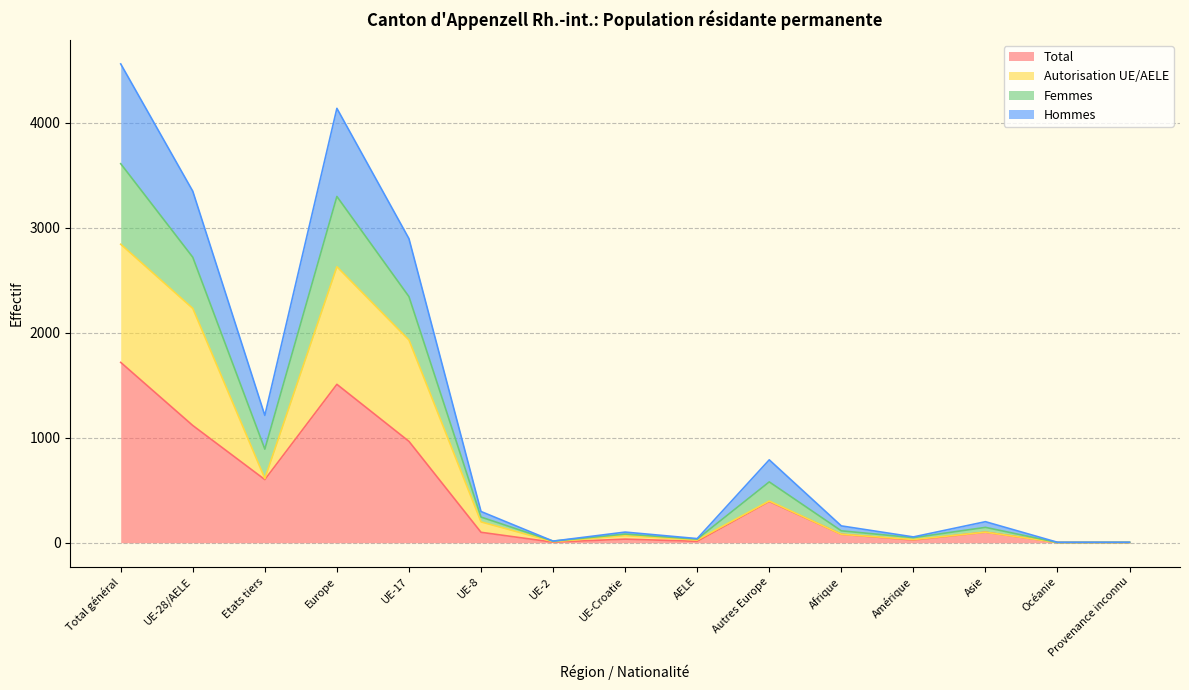

Is the value of Hommes at Asie greater than the value of Total at Europe?

No